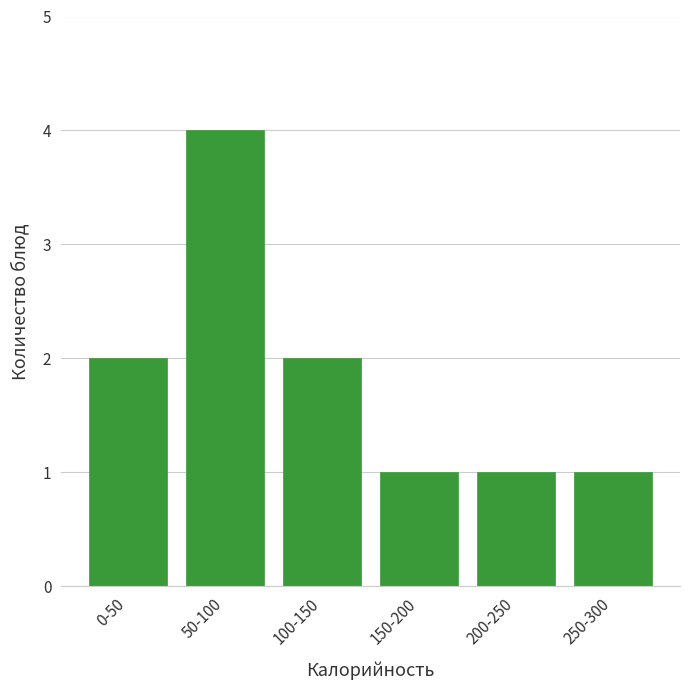

Reading left to right, what are all the values shown in this chart?

0-50=2	50-100=4	100-150=2	150-200=1	200-250=1	250-300=1